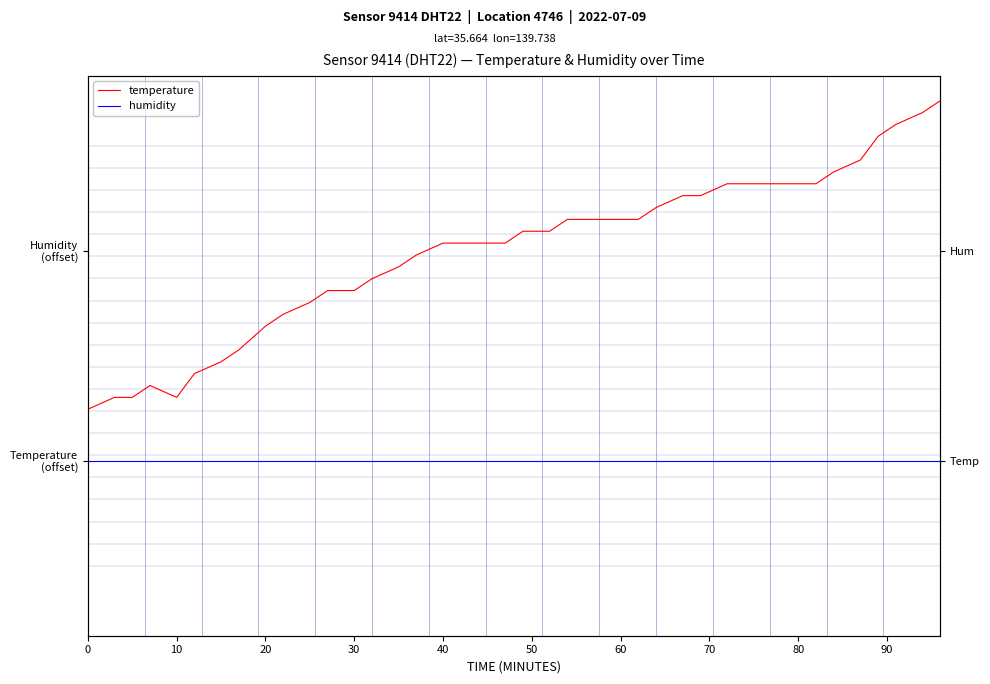

How many interior local valleys does the temperature series have?

1